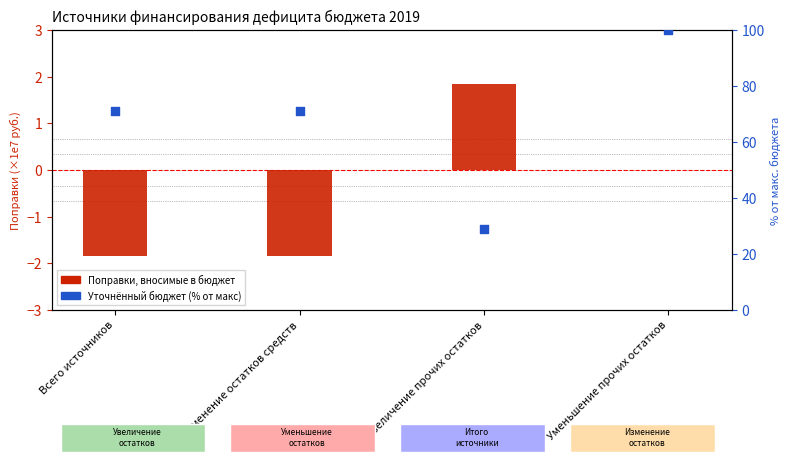

Which series has the widest spread of Y values?

Уточнённый бюджет (% от макс)